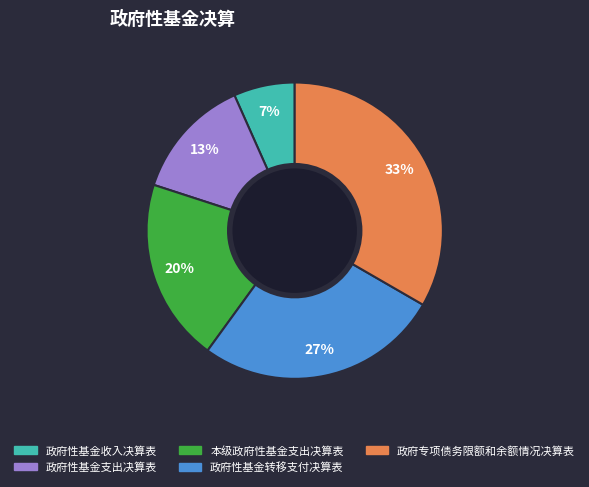

Between 政府专项债务限额和余额情况决算表 and 政府性基金收入决算表, which is larger?

政府专项债务限额和余额情况决算表